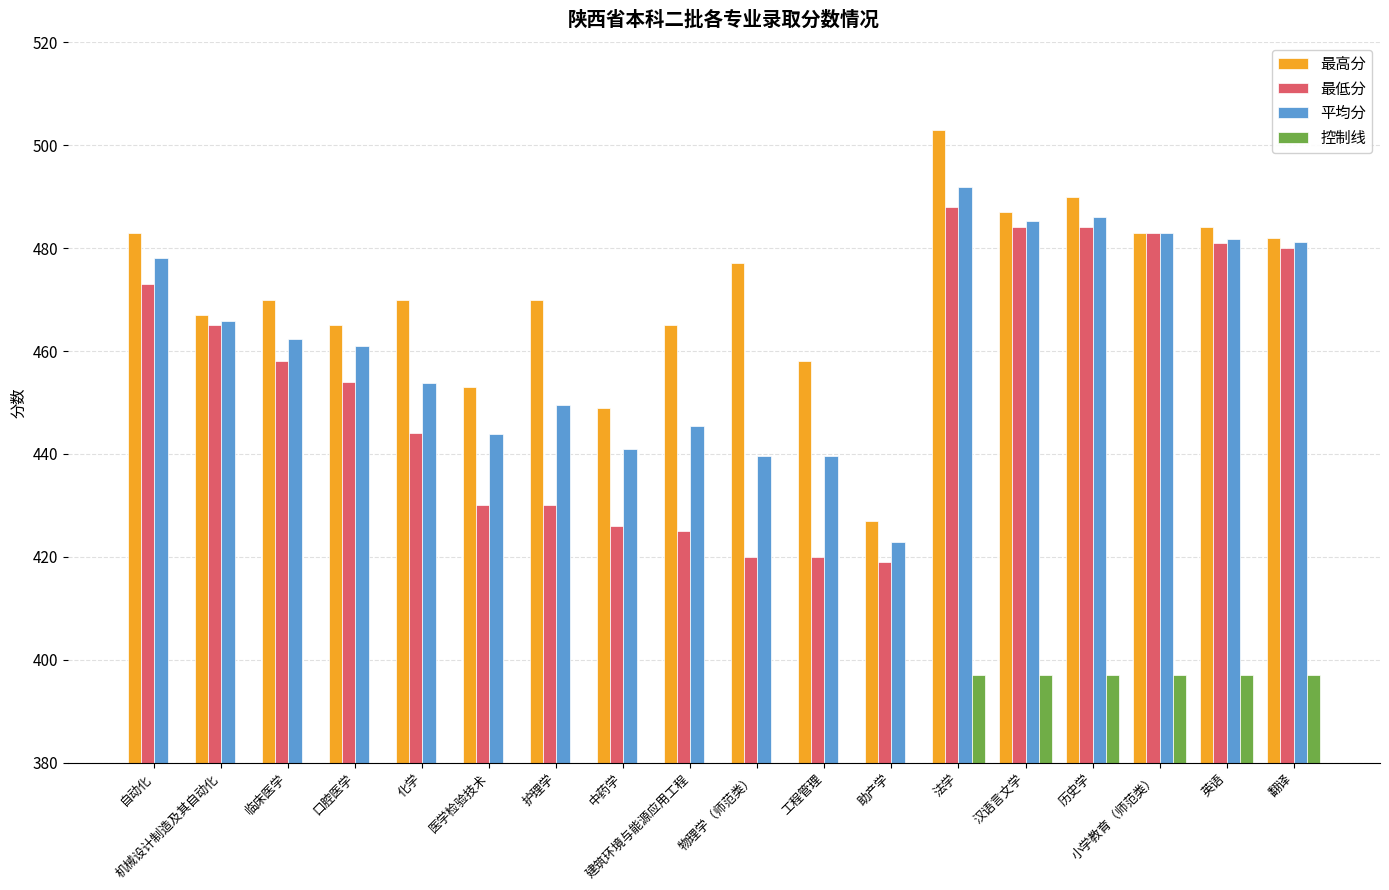

What is the difference between the 最高分 values at 化学 and 机械设计制造及其自动化?

3.0